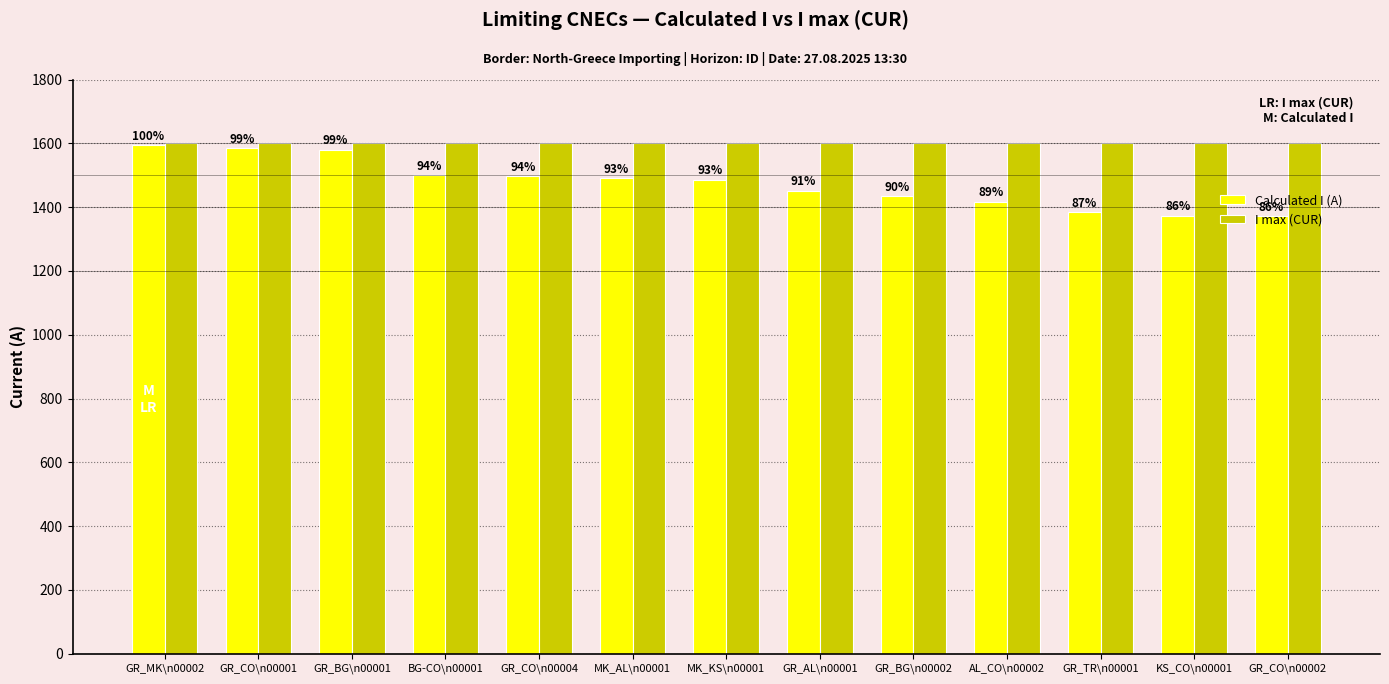

At GR_CO\n00001, list the series in order from smallest to largest.

Calculated I (A), I max (CUR)